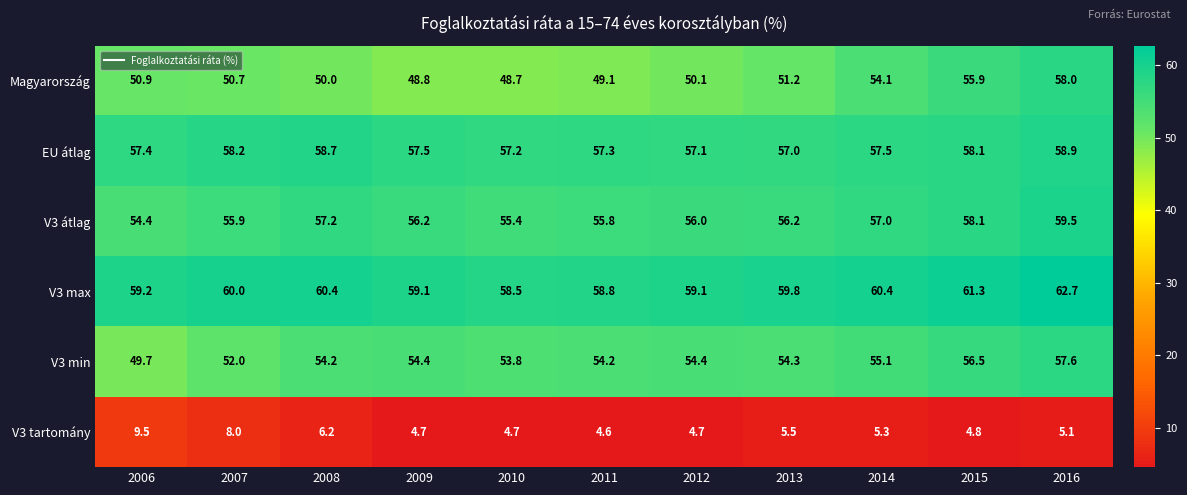

What is the maximum value shown in the chart?

62.7